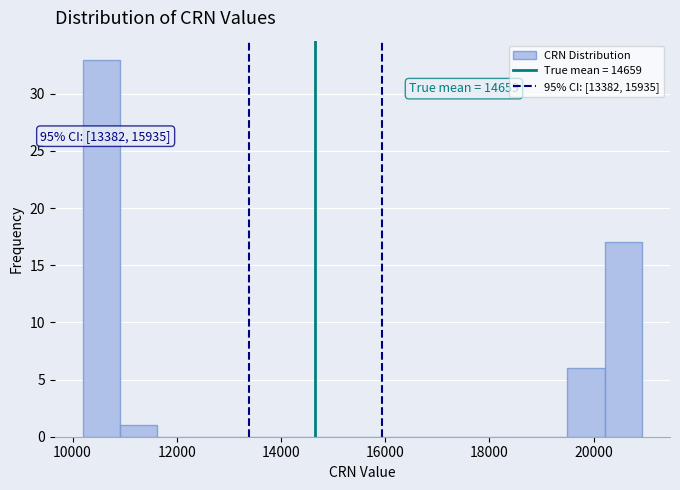

Read against the x-axis, roughly where is the centre of the tallest bar?

10600